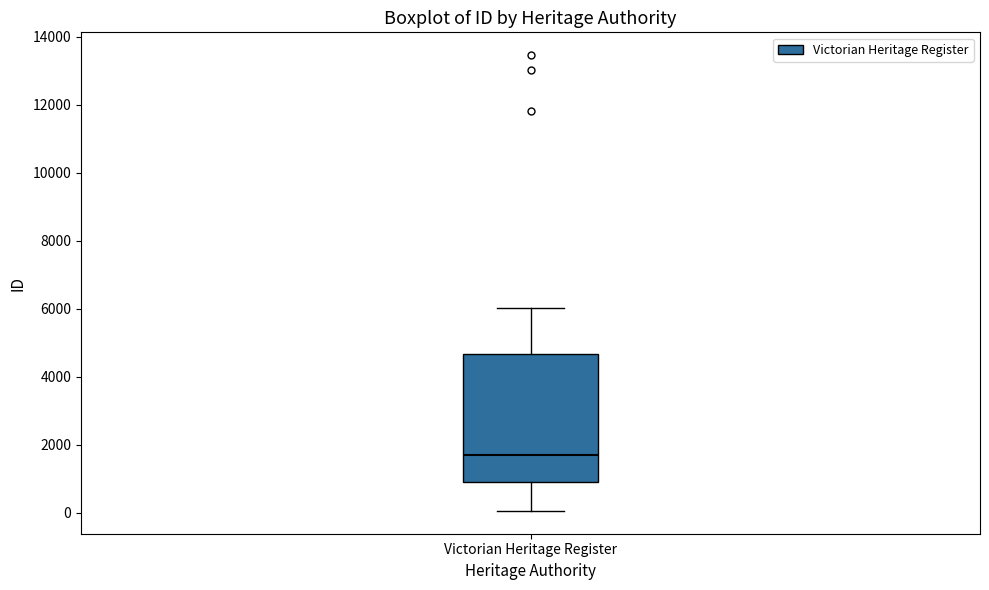

Read this box plot against the y-axis: the position of the median line, the range covered by the box, and the ends of both whiskers. The values are not printed on the chart, so give them approximately, as read against the axis.

median 1800, box 800 to 4600, whiskers 0 to 6000